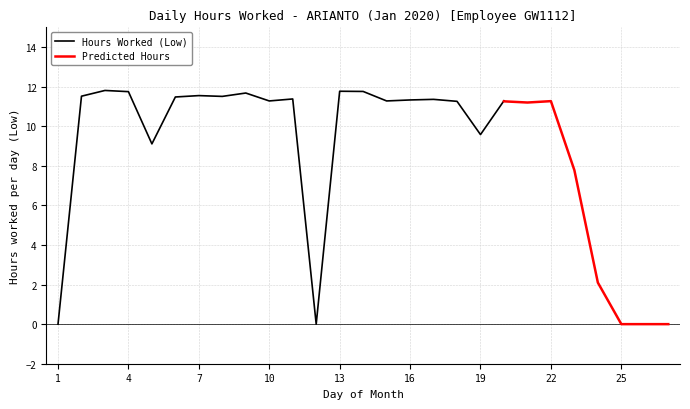

How many interior local valleys does the Hours Worked (Low) series have?

7